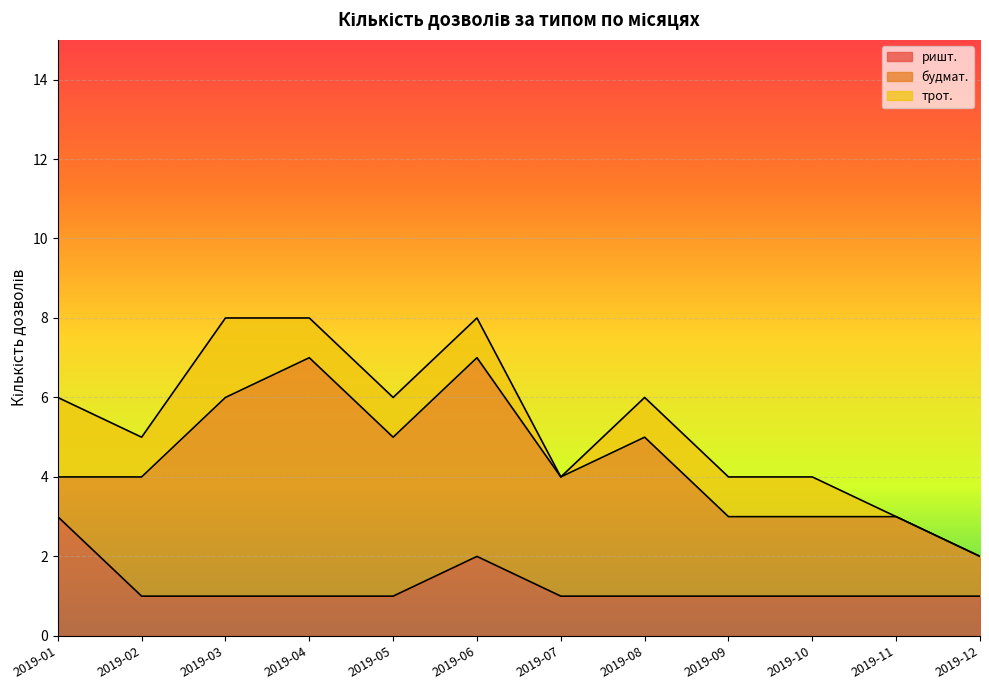

True or false: ришт. has a value of 1 at 2019-08.

True